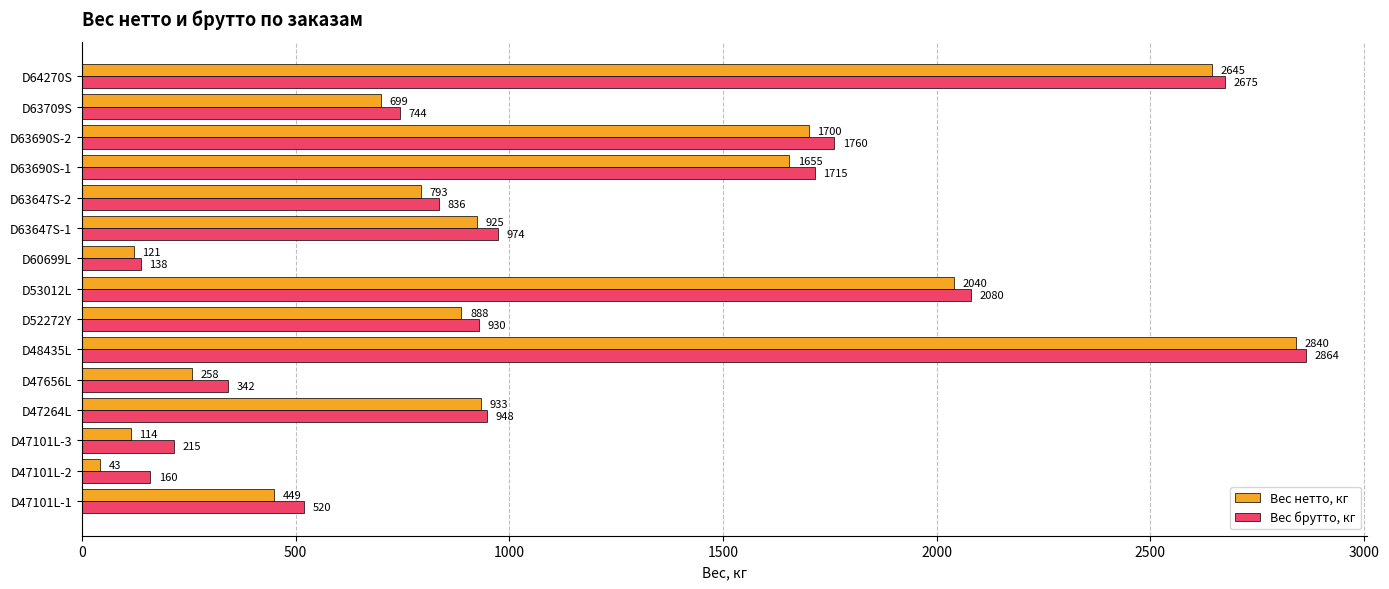

Which category has the lowest value in the Вес брутто, кг series?

D60699L